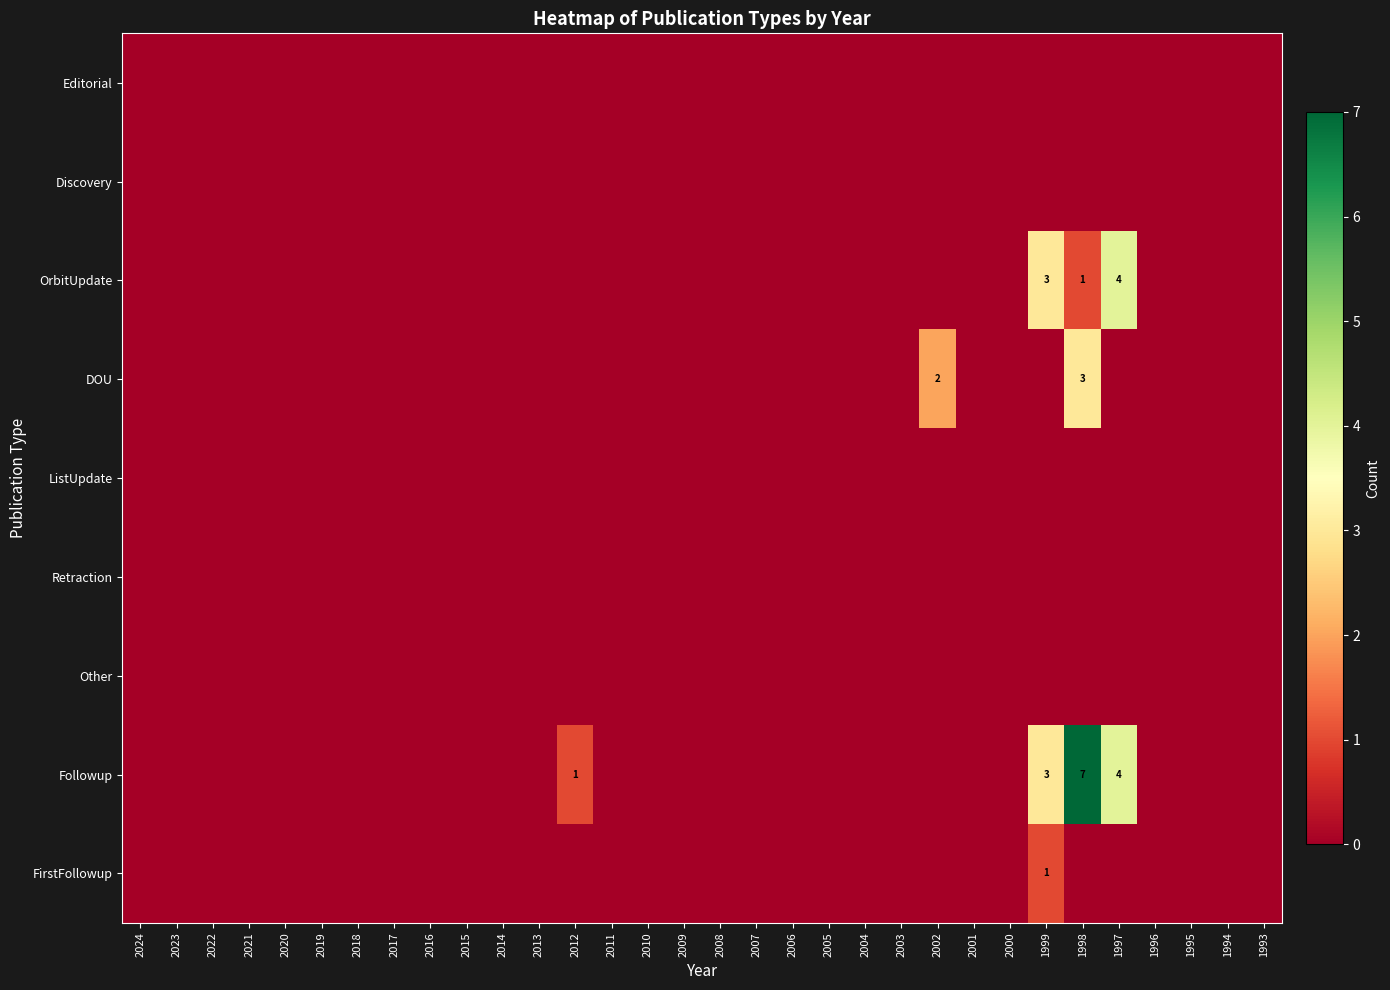

Which label corresponds to the smallest value in the chart?

2024